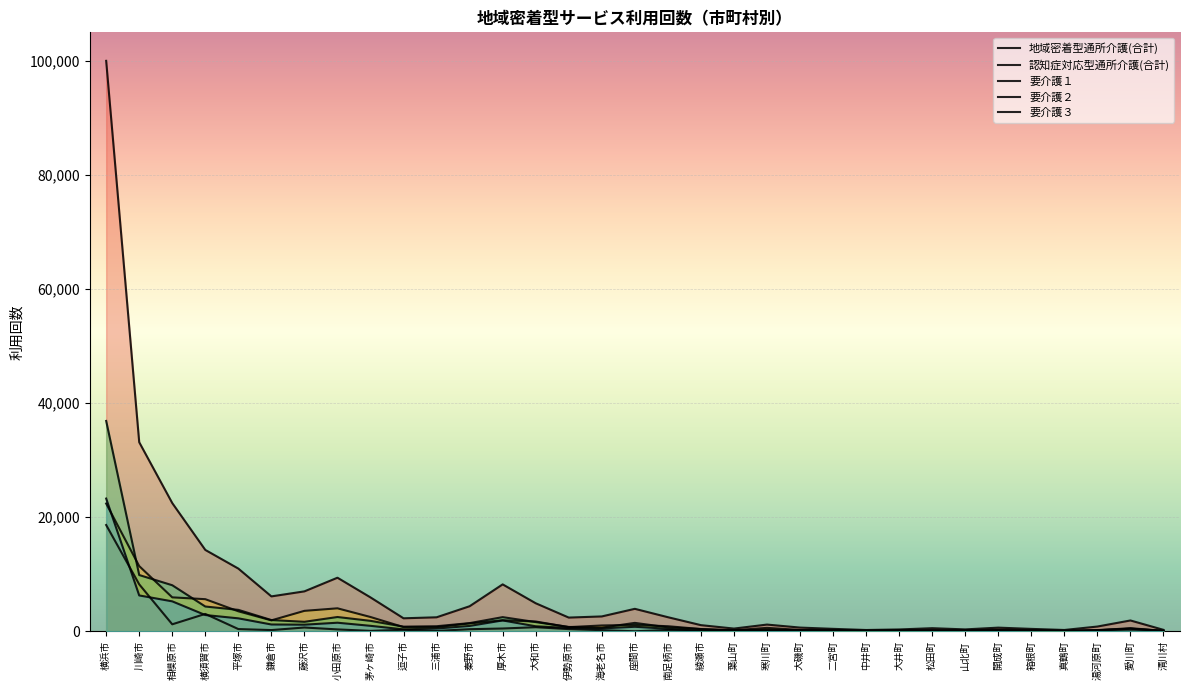

What is the highest value of the 要介護３ series?

23254